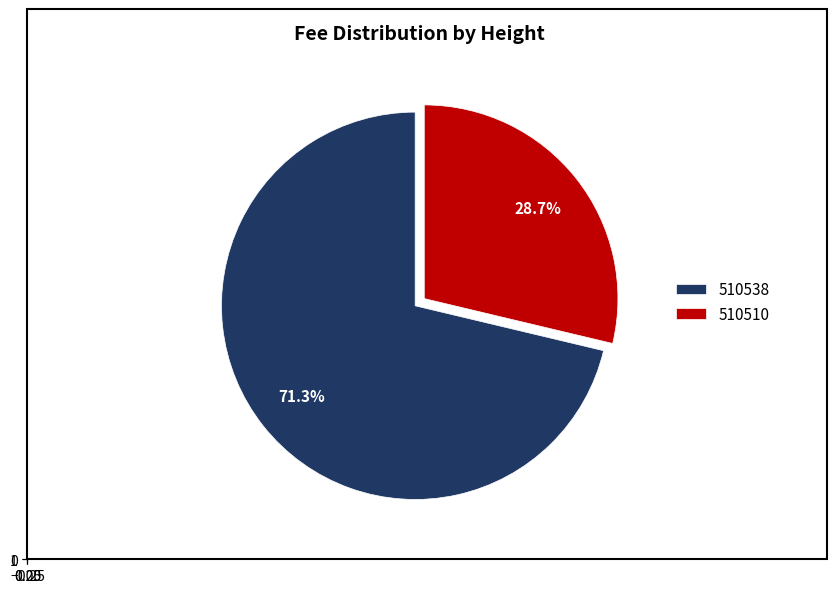

To the nearest percent, what is the combined percentage of 510510 and 510538?

100%